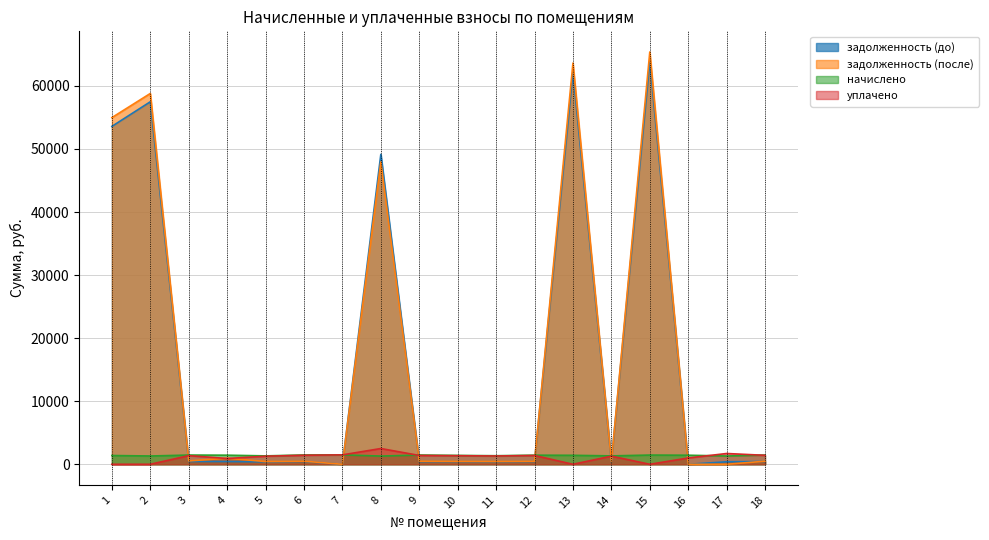

Between 8 and 13, which is larger?

13